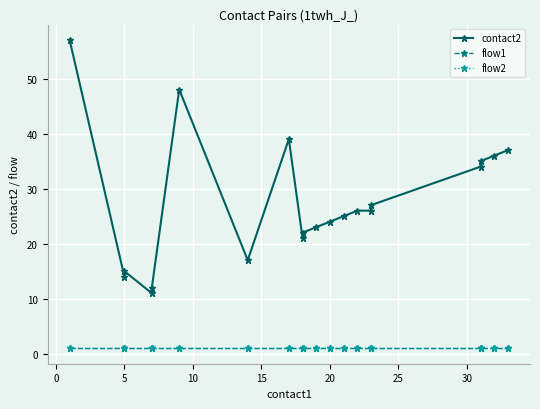

Reading left to right, transcribe all the data shown in this chart.

contact2: 57	14	15	11	12	48	17	39	21	22	23	24	25	26	26	27	34	35	36	37
flow1: 1	1	1	1	1	1	1	1	1	1	1	1	1	1	1	1	1	1	1	1
flow2: 1	1	1	1	1	1	1	1	1	1	1	1	1	1	1	1	1	1	1	1